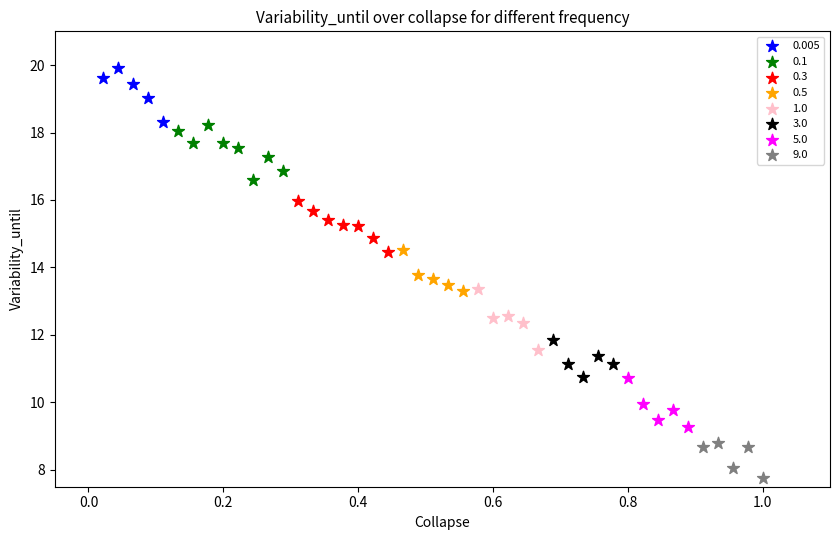

Which series reaches the minimum Y coordinate?

9.0